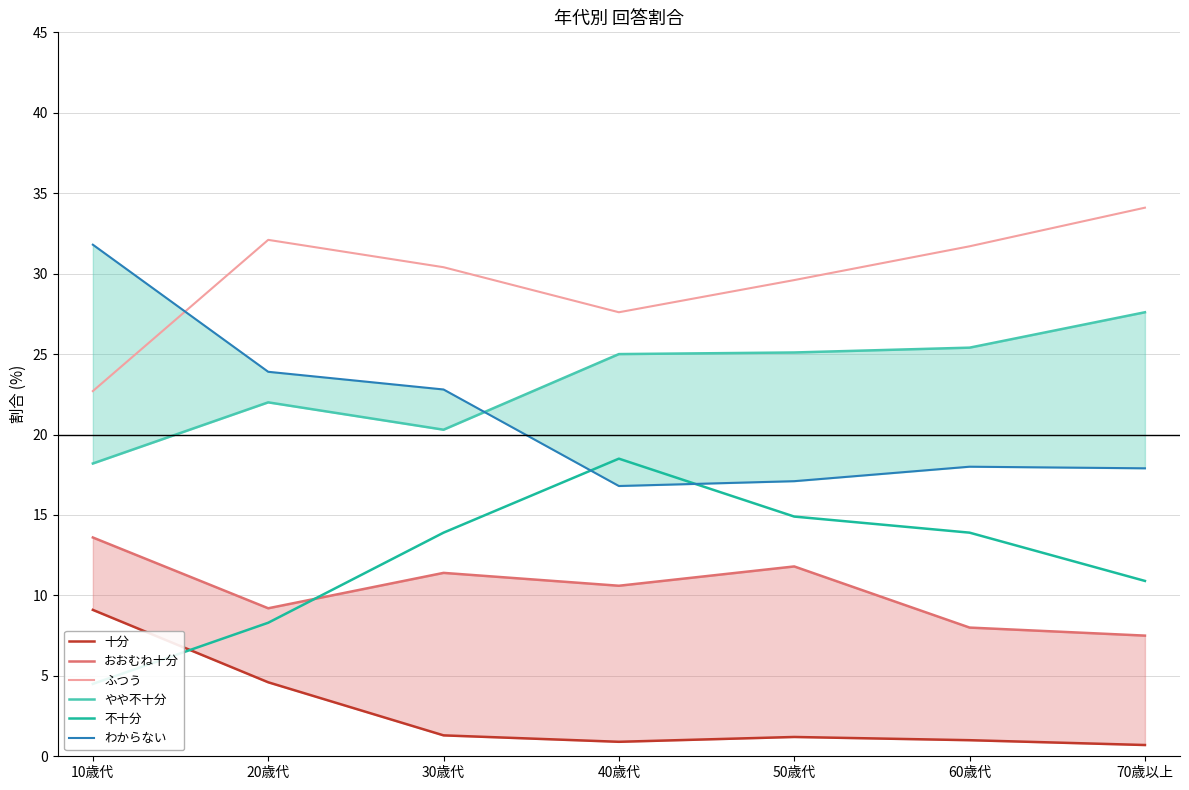

True or false: 不十分 and やや不十分 intersect in this chart.

False